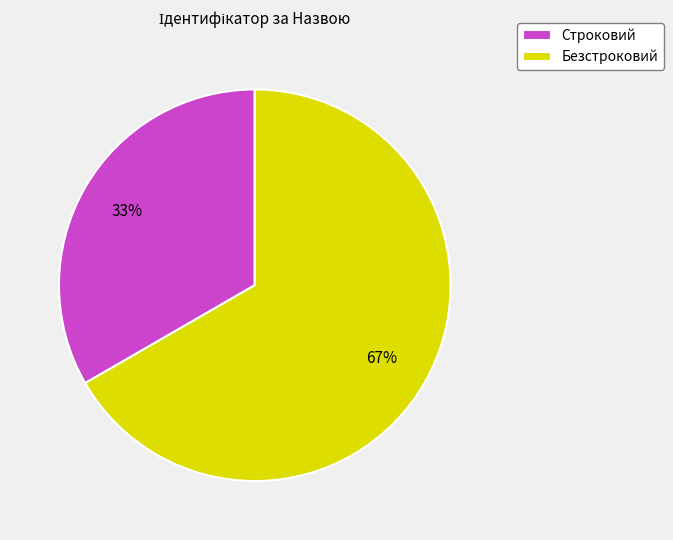

Is there a majority slice in this chart?

Yes